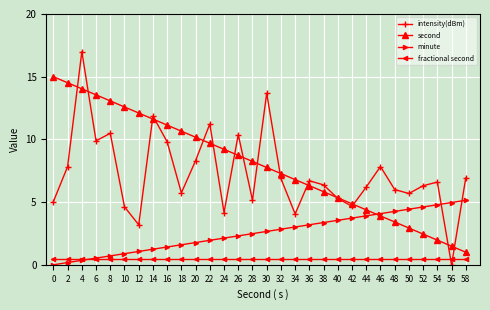

Which series has the largest total across all categories?

second